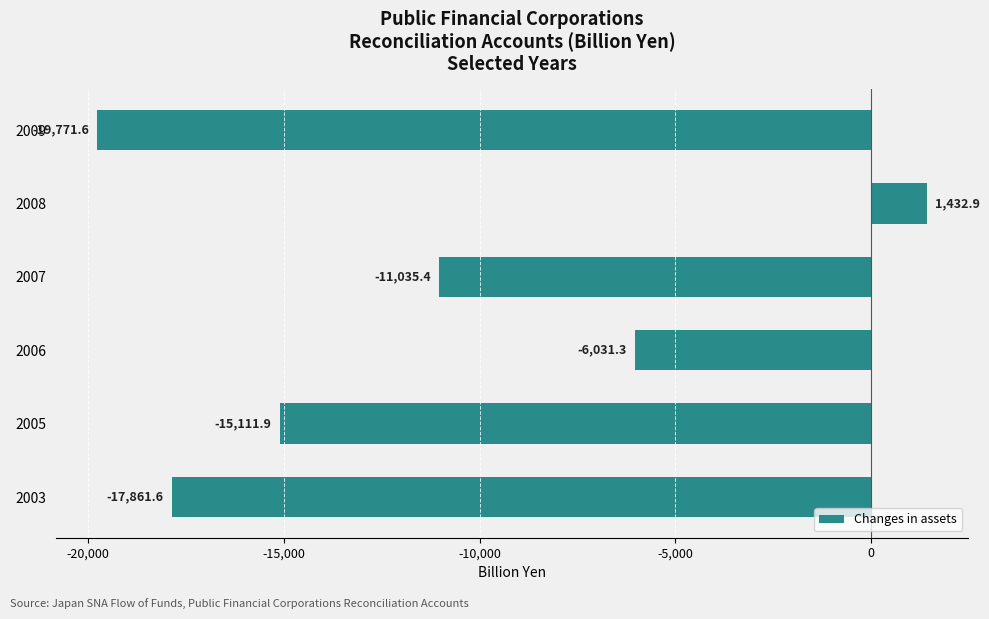

Rank the categories by value from lowest to highest.

2009, 2003, 2005, 2007, 2006, 2008